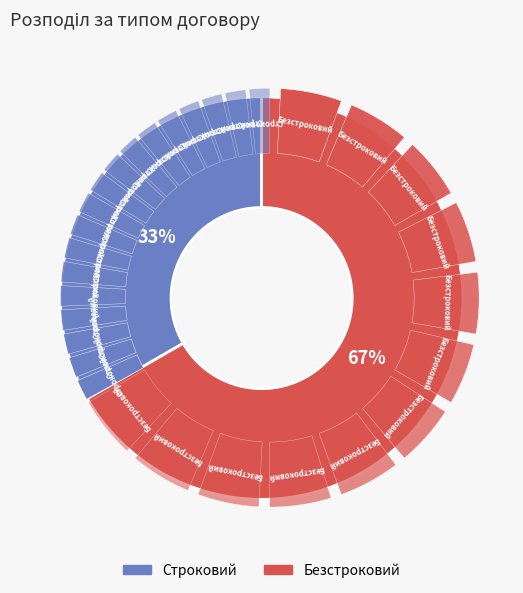

Is there a majority slice in this chart?

Yes